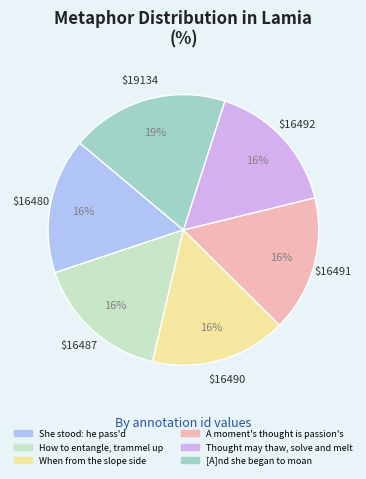

Do Thought may thaw, solve and melt and [A]nd she began to moan together represent more than half of the pie?

No